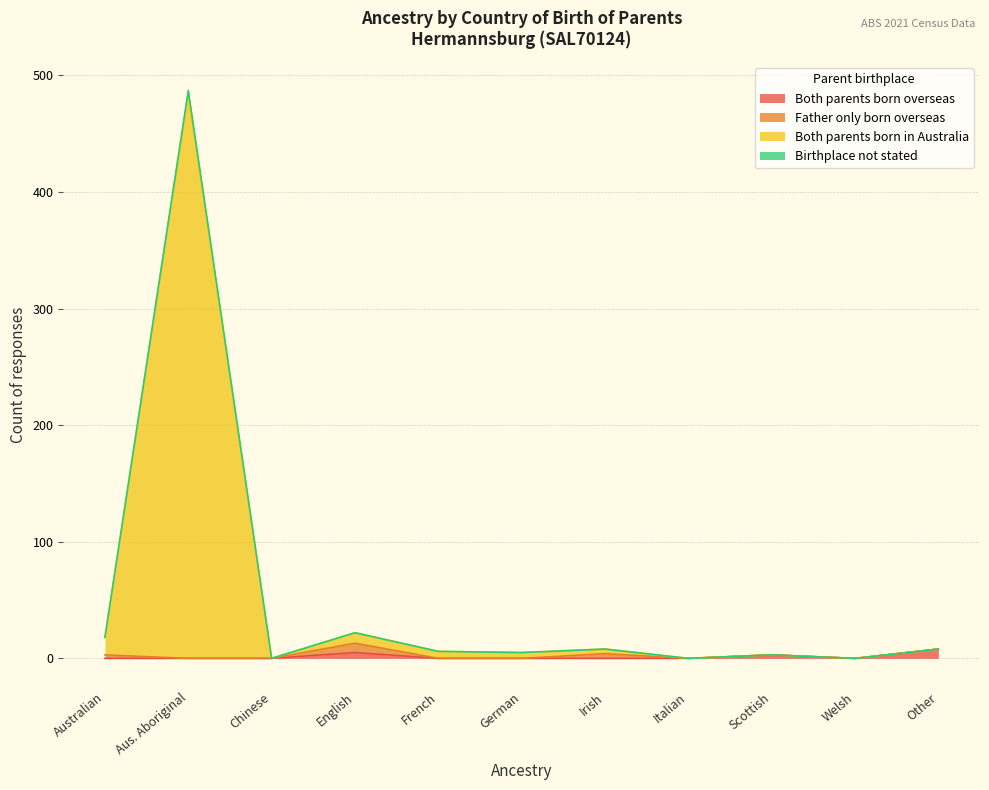

True or false: Birthplace not stated and Both parents born in Australia intersect in this chart.

False